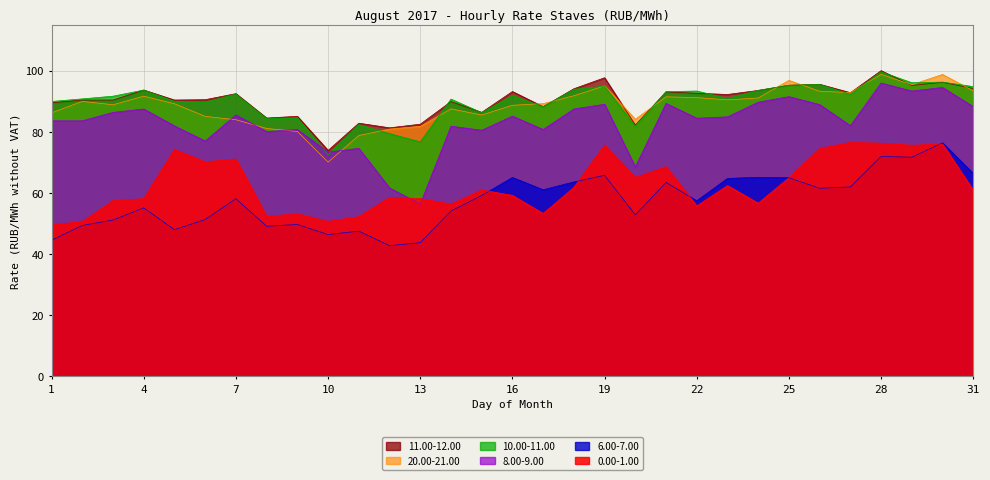

Reading right to left, transcribe all the data shown in this chart.

0.00-1.00: 31=60.9	30=76.0	29=75.6	28=76.3	27=76.5	26=74.6	25=65.0	24=56.7	23=62.5	22=55.8	21=68.6	20=65.1	19=75.7	18=61.8	17=53.3	16=59.2	15=61.0	14=56.4	13=58.2	12=58.6	11=52.3	10=50.7	9=53.2	8=52.4	7=71.1	6=70.2	5=74.3	4=58.2	3=57.5	2=50.7	1=49.6
11.00-12.00: 31=94.2	30=96.2	29=95.2	28=100.0	27=92.8	26=95.6	25=95.3	24=93.6	23=92.2	22=92.6	21=93.1	20=82.3	19=97.7	18=94.1	17=88.2	16=93.2	15=86.4	14=89.9	13=82.5	12=81.3	11=82.8	10=74.0	9=85.1	8=84.5	7=92.5	6=90.5	5=90.4	4=93.7	3=90.4	2=90.4	1=89.5
20.00-21.00: 31=93.4	30=98.8	29=95.5	28=98.8	27=92.9	26=93.3	25=96.9	24=91.1	23=90.5	22=91.2	21=91.5	20=84.1	19=95.1	18=91.8	17=89.2	16=88.7	15=85.5	14=87.5	13=81.8	12=80.9	11=78.8	10=70.1	9=80.2	8=81.1	7=84.0	6=85.1	5=89.2	4=91.7	3=88.9	2=90.0	1=86.2
6.00-7.00: 31=66.4	30=76.4	29=71.7	28=72.0	27=62.0	26=61.6	25=65.0	24=65.2	23=64.8	22=57.5	21=63.5	20=52.9	19=65.8	18=63.6	17=61.1	16=65.1	15=59.2	14=54.1	13=43.8	12=42.8	11=47.5	10=46.4	9=49.7	8=49.1	7=58.1	6=51.4	5=48.0	4=55.1	3=51.2	2=49.4	1=44.6
8.00-9.00: 31=88.3	30=94.5	29=93.4	28=96.0	27=82.0	26=88.9	25=91.5	24=89.7	23=84.9	22=84.5	21=89.3	20=68.5	19=89.0	18=87.5	17=80.8	16=85.2	15=80.5	14=81.9	13=56.4	12=61.7	11=74.6	10=73.4	9=80.8	8=80.1	7=85.5	6=77.0	5=82.0	4=87.5	3=86.4	2=83.6	1=83.6
10.00-11.00: 31=94.8	30=96.3	29=96.1	28=99.7	27=92.3	26=95.5	25=95.3	24=93.6	23=91.0	22=93.4	21=93.2	20=81.8	19=95.0	18=93.9	17=88.2	16=91.9	15=86.3	14=90.7	13=76.7	12=79.5	11=82.4	10=72.5	9=84.6	8=84.4	7=92.4	6=89.7	5=90.0	4=93.7	3=91.7	2=90.8	1=90.0